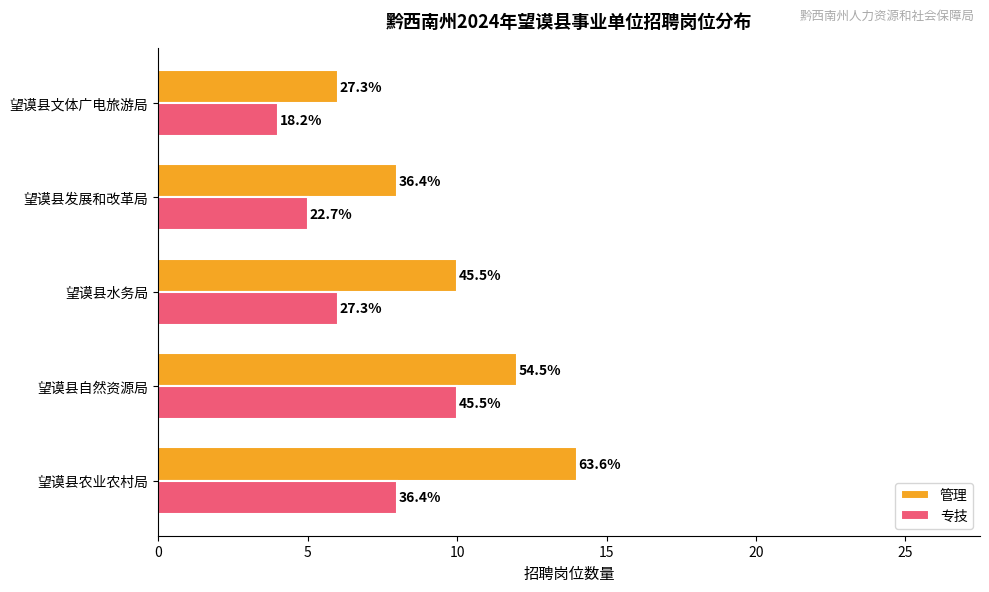

What is the highest value of the 专技 series?

10